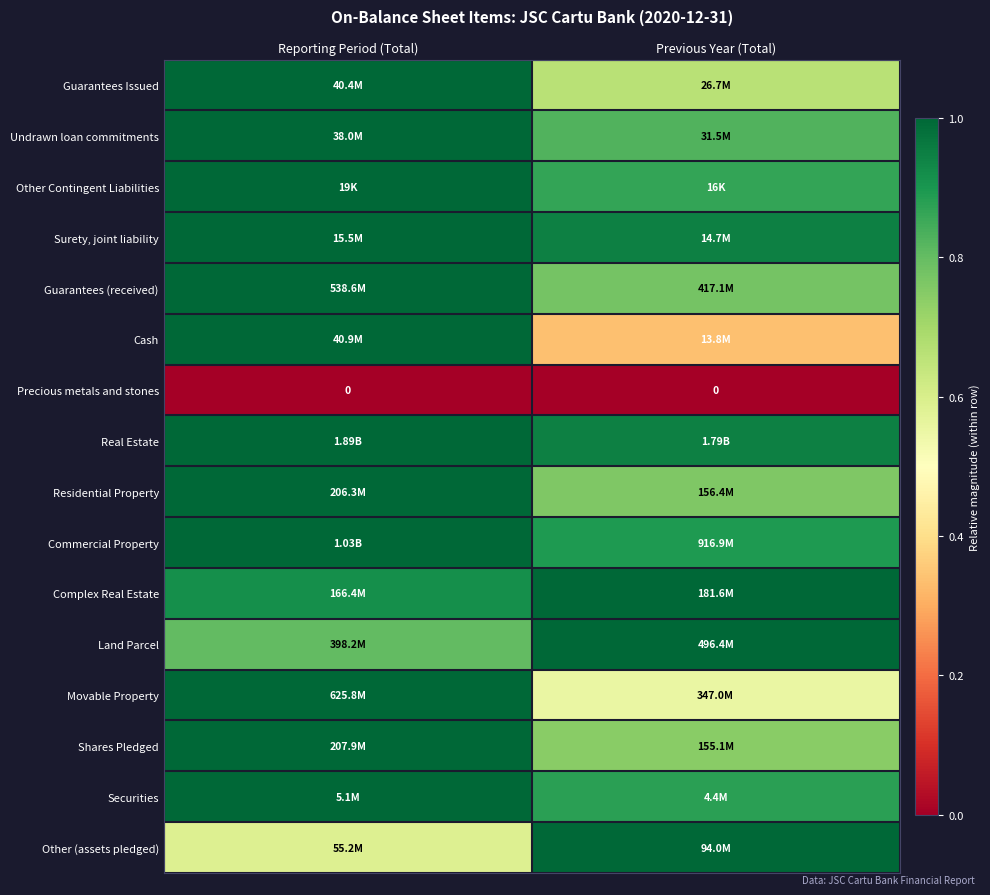

True or false: Surety, joint liability has a value of 0.3 at Previous Year (Total).

False